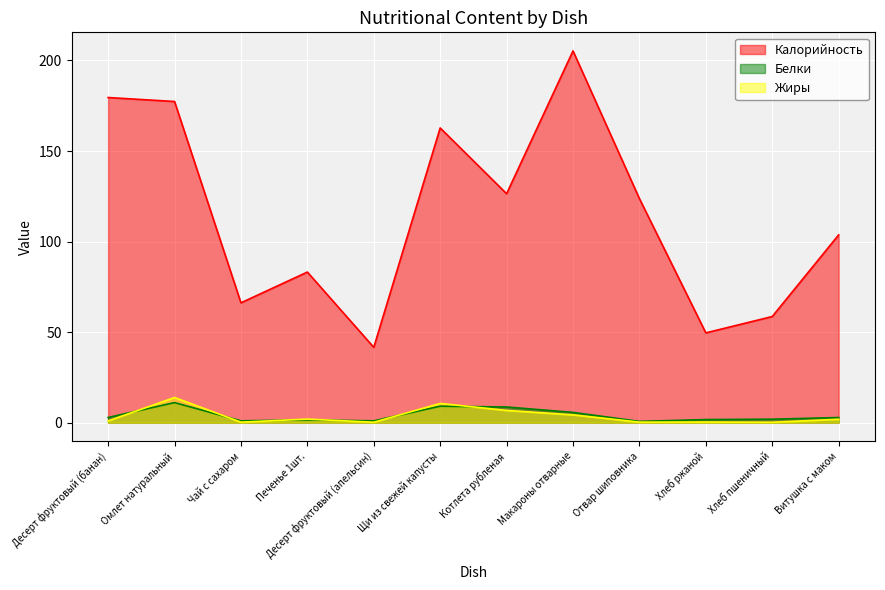

How many lines are shown in the chart?

3